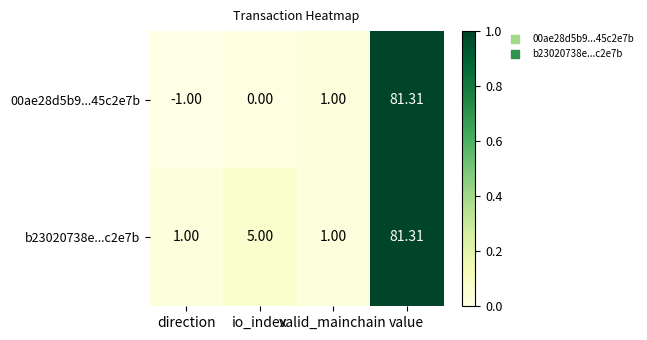

How many data points does each series have?

4